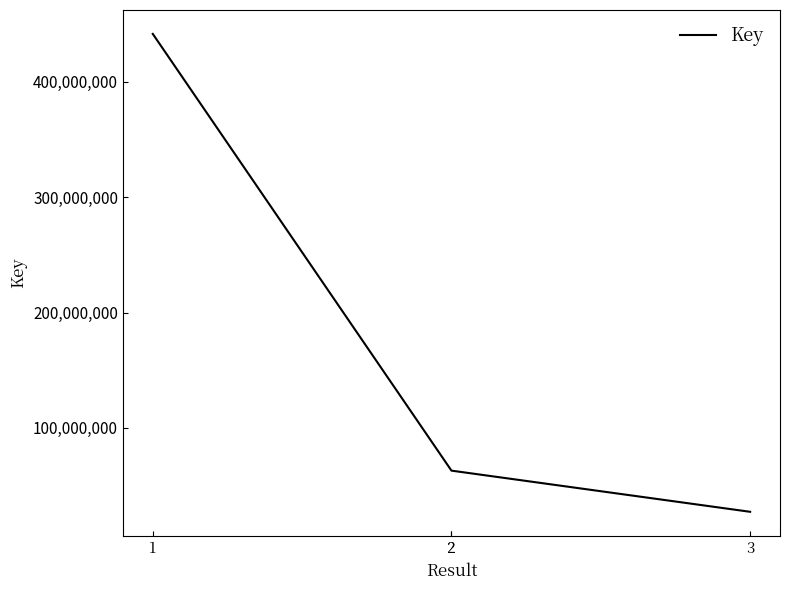

What is the sum of the values at 2 and 2?

125794228